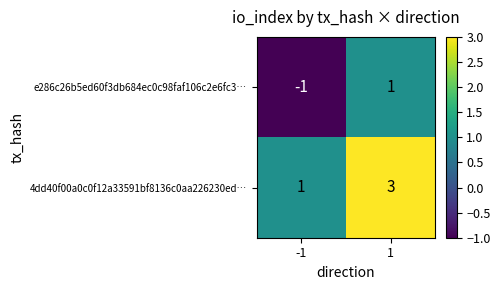

What is the maximum value shown in the chart?

3